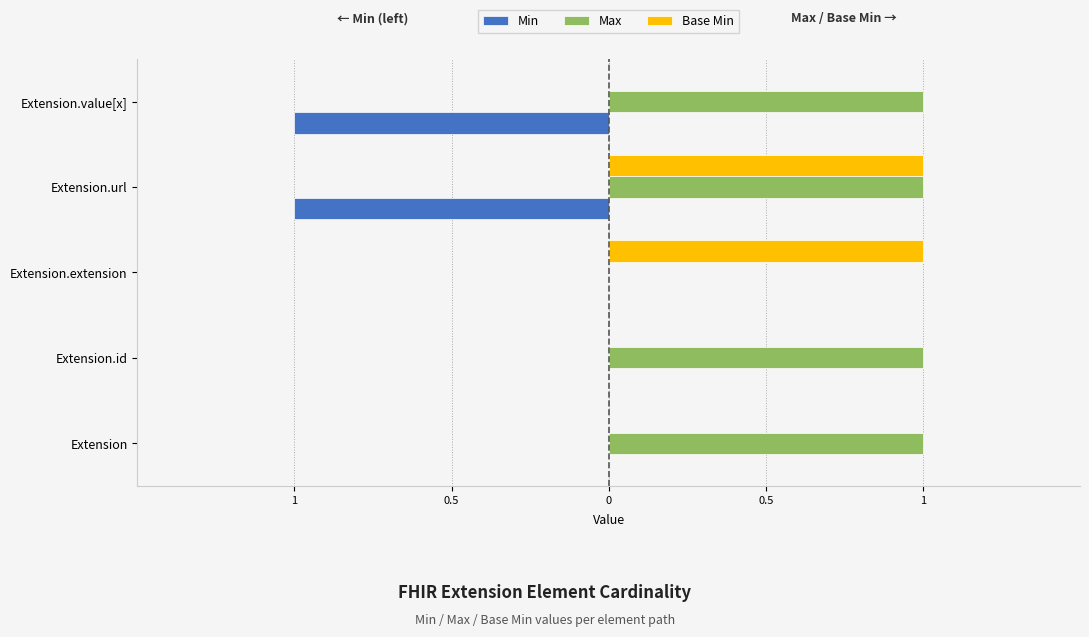

What are all the series names shown in the legend?

Min, Max, Base Min